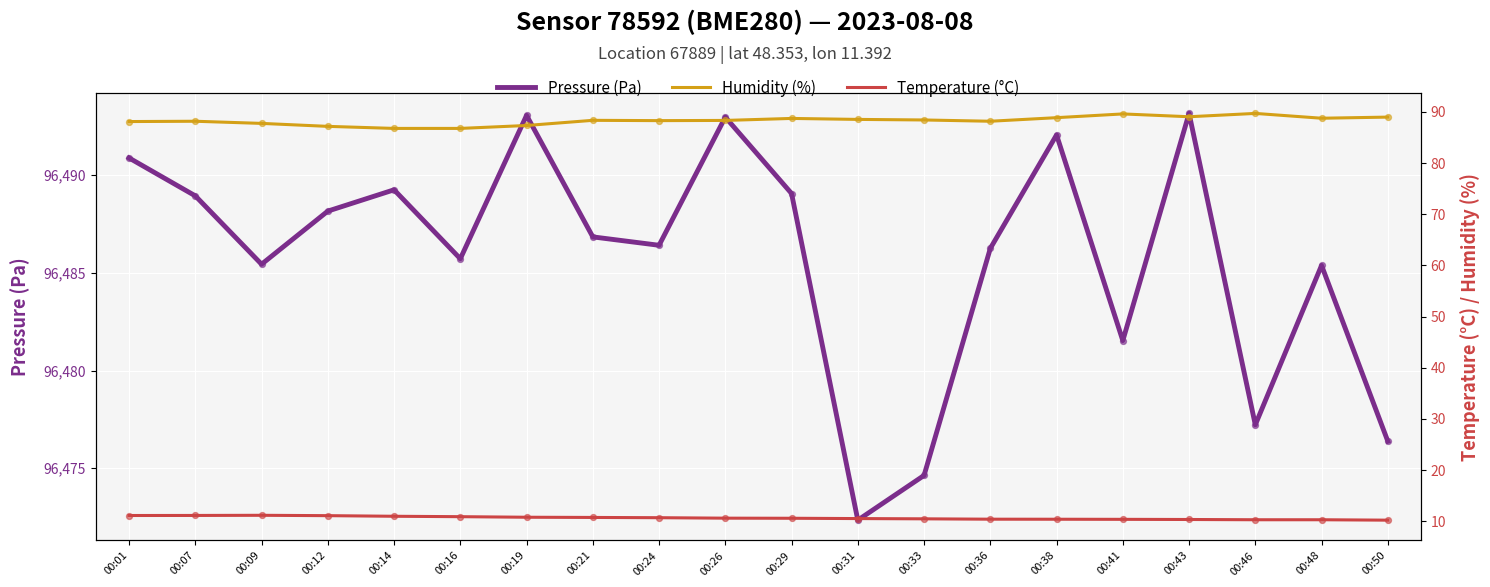

Which series reaches the maximum Y coordinate?

Pressure (Pa)